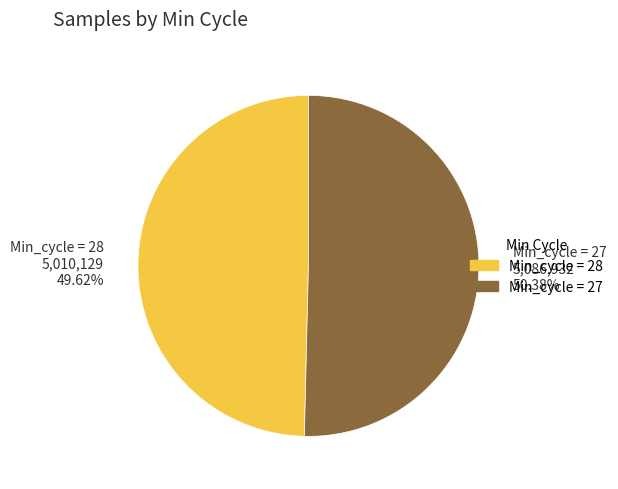

Count the number of slices in the pie.

2